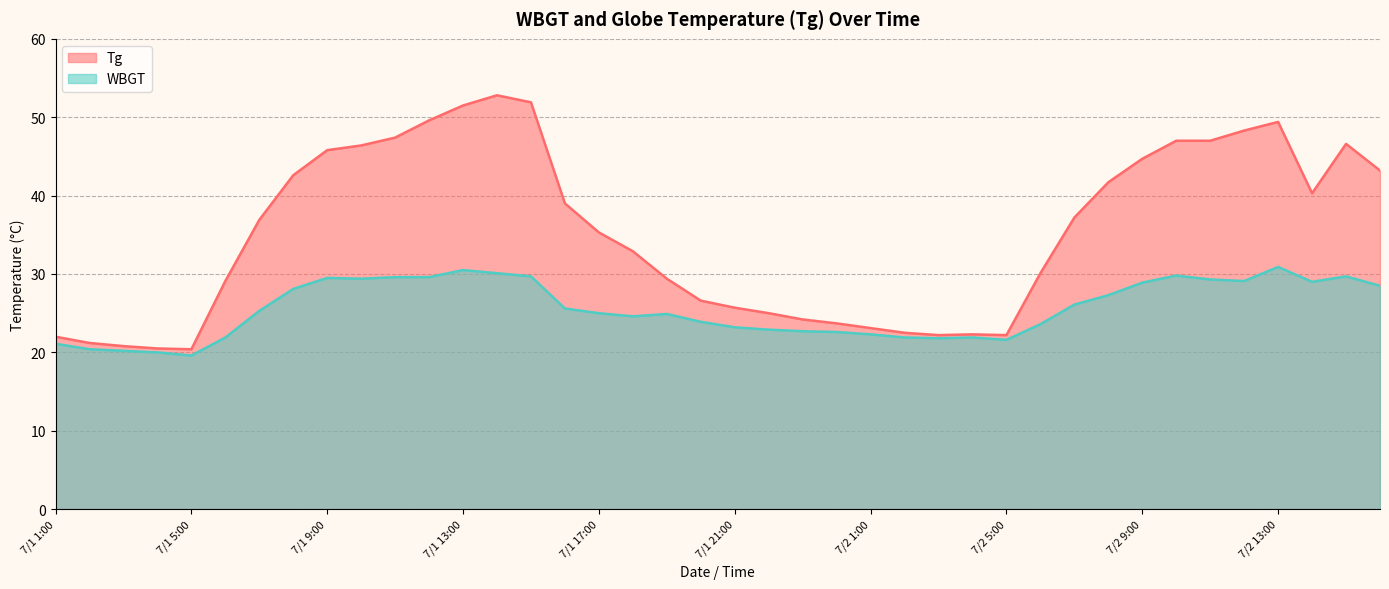

The value of Tg at 7/2 8:00 is 11.9. True or false?

False